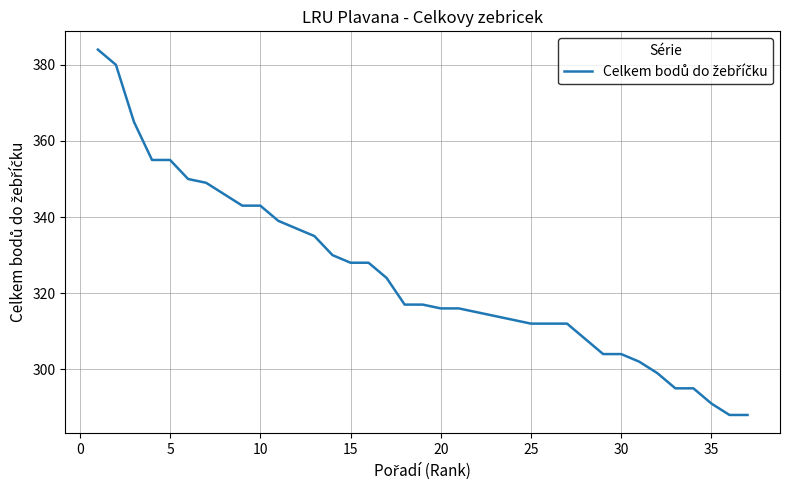

What is the smallest value displayed?

288